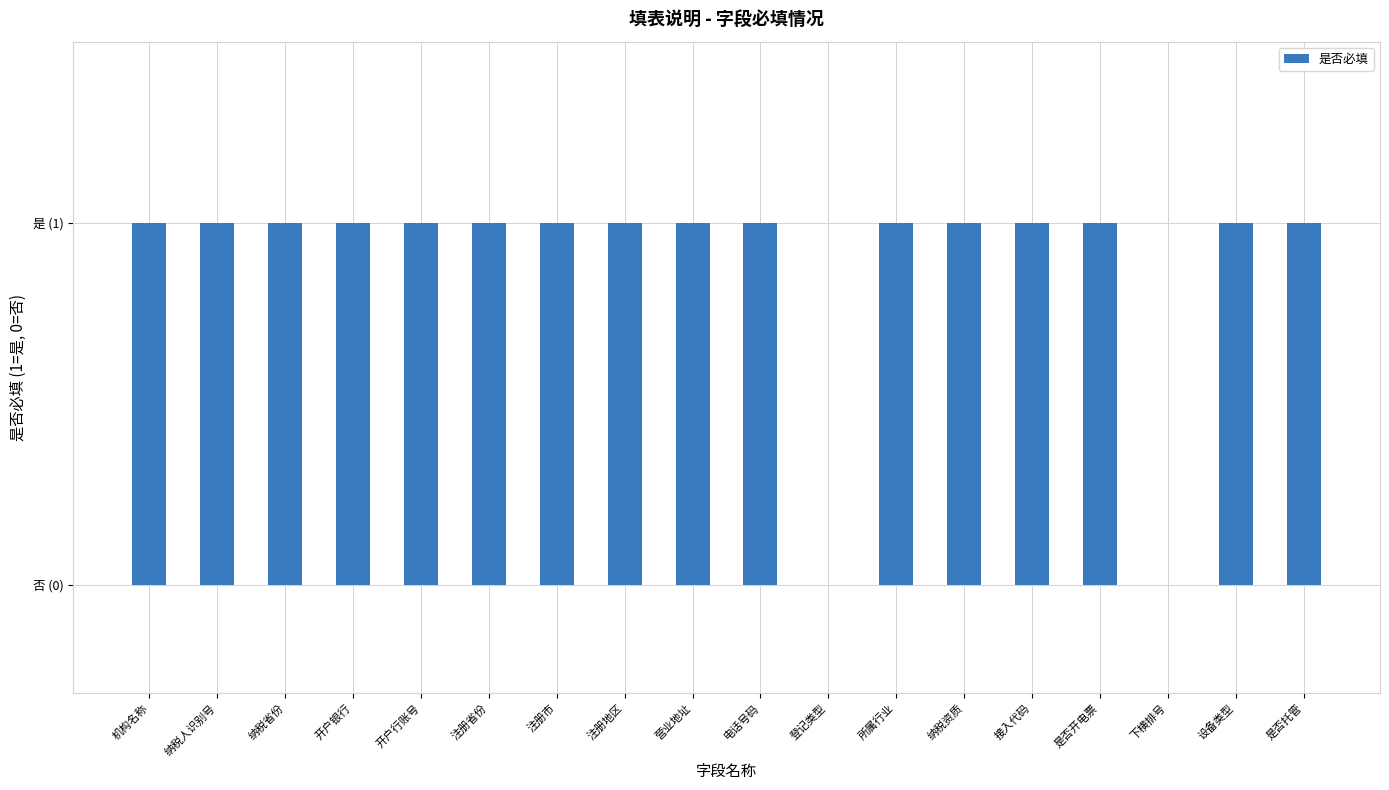

What is the maximum value shown in the chart?

1